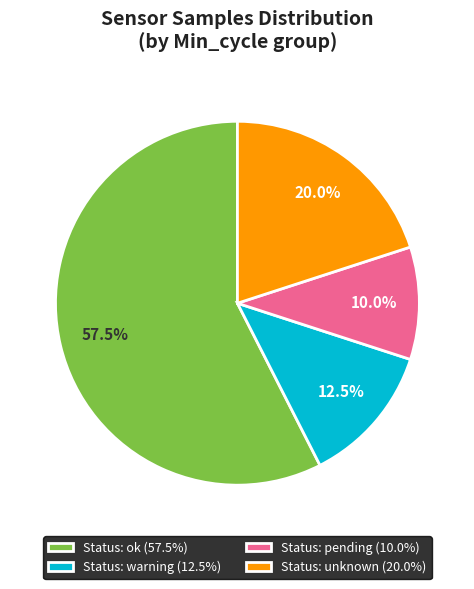

Approximately how many times larger is the value at Status: pending (10.0%) compared to Status: warning (12.5%)?

0.8